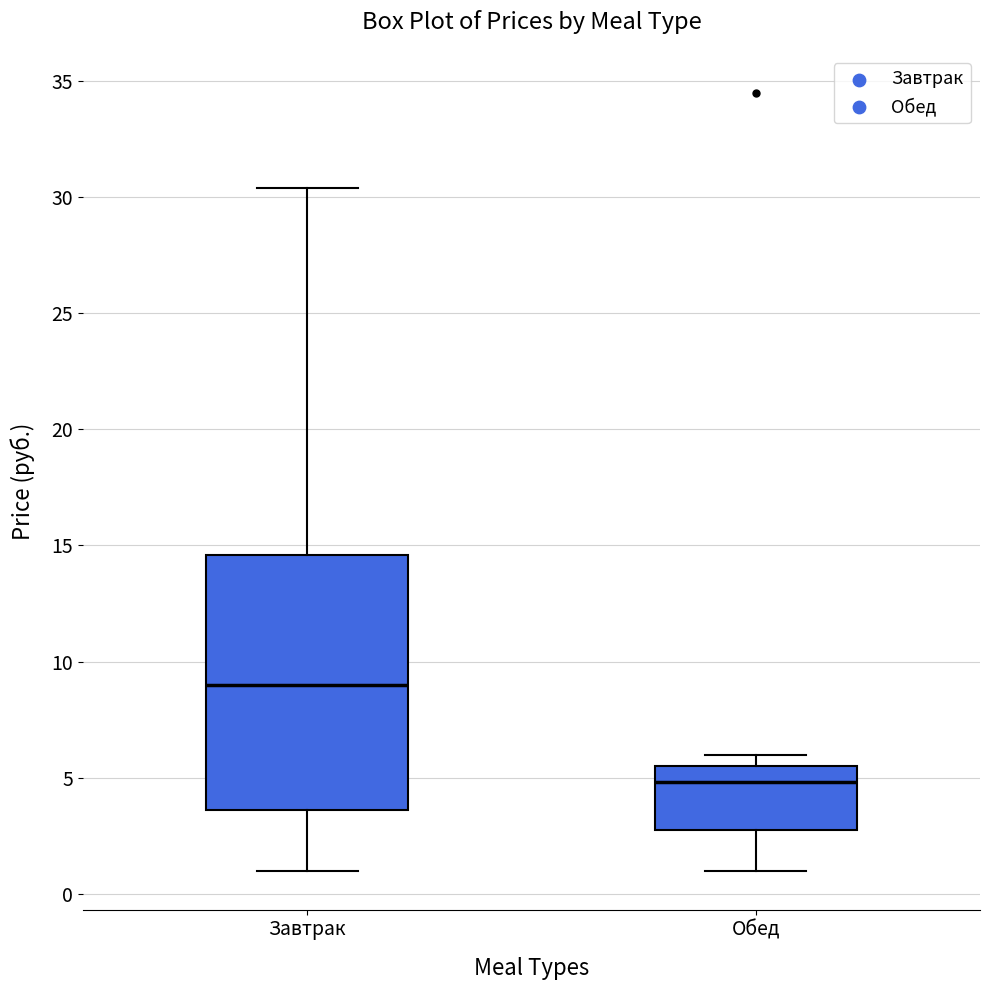

Which box's median line is the highest?

Завтрак